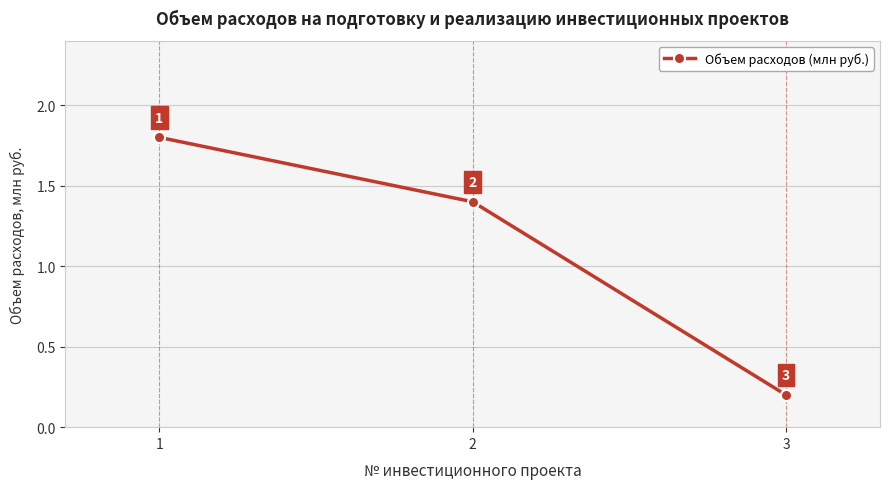

What is the value of the 3rd point from the left?

0.2